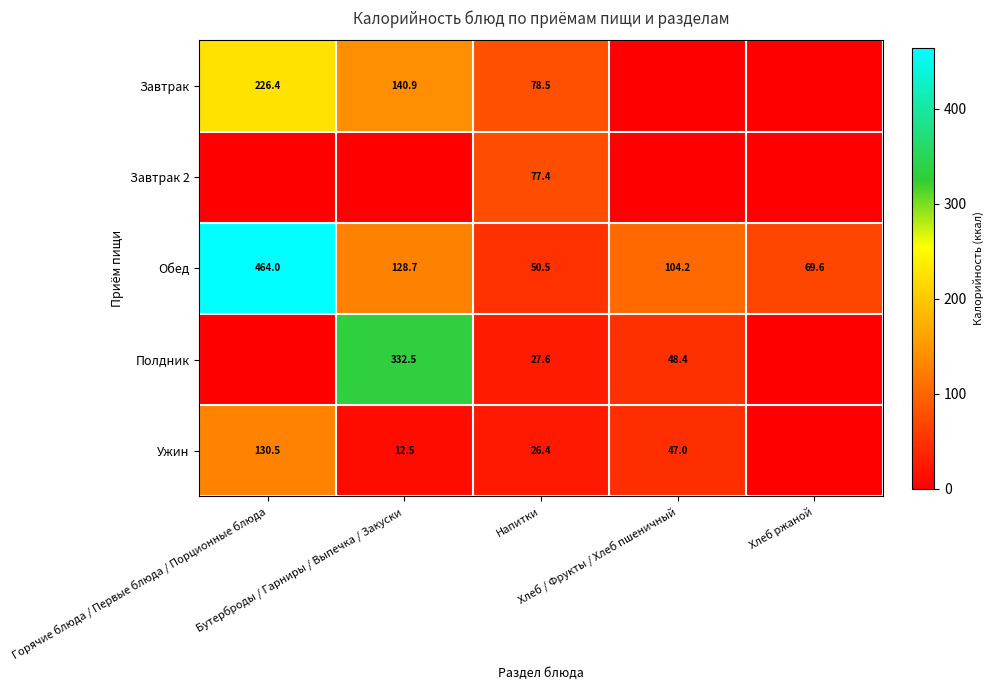

Which category has the highest value in the Обед series?

Горячие блюда / Первые блюда / Порционные блюда